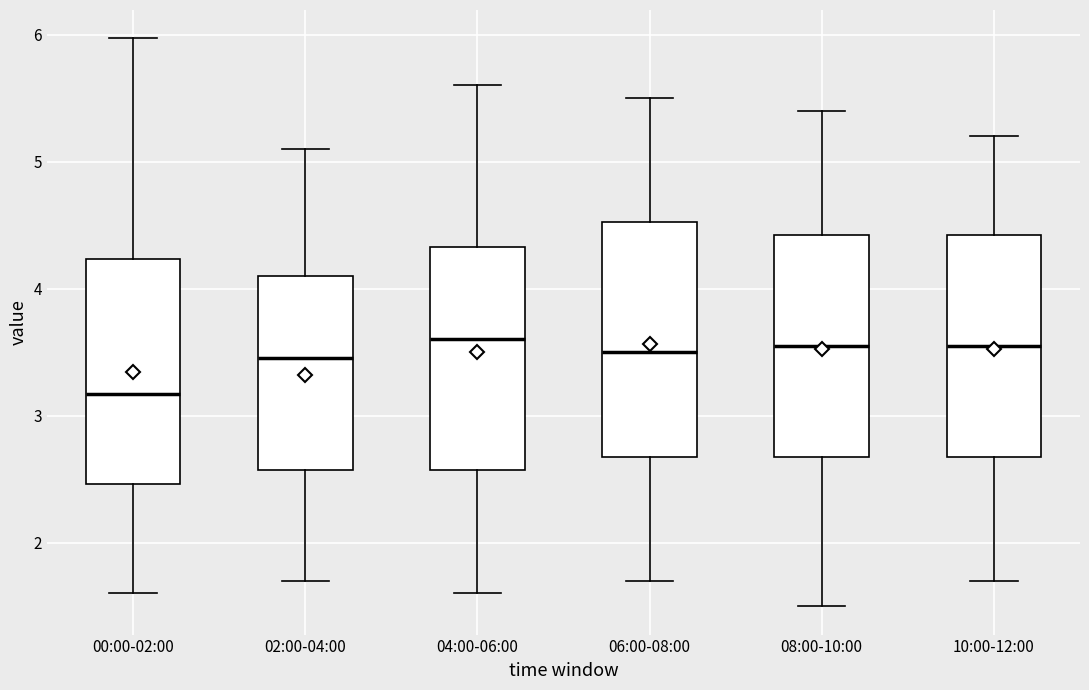

Reading left to right, transcribe this box plot: for each box, give where its median line is, the range the box spans, and where its two whiskers end, as read against the y-axis. The values are not printed on the chart, so give them approximately, as read against the axis.

00:00-02:00: median 3.2, box 2.5 to 4.2, whiskers 1.6 to 6.0
02:00-04:00: median 3.5, box 2.6 to 4.1, whiskers 1.7 to 5.1
04:00-06:00: median 3.6, box 2.6 to 4.3, whiskers 1.6 to 5.6
06:00-08:00: median 3.5, box 2.7 to 4.5, whiskers 1.7 to 5.5
08:00-10:00: median 3.6, box 2.7 to 4.4, whiskers 1.5 to 5.4
10:00-12:00: median 3.6, box 2.7 to 4.4, whiskers 1.7 to 5.2